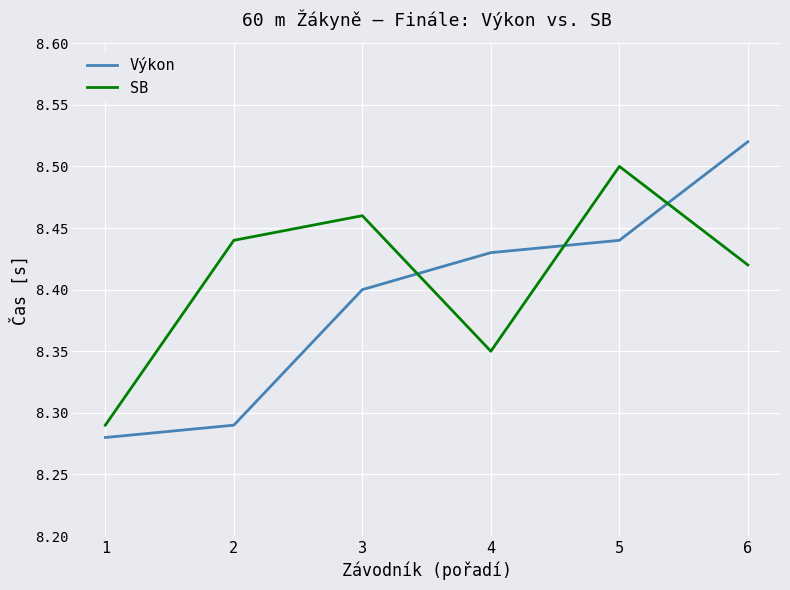

Between 4 and 5, which series saw the biggest shift?

SB